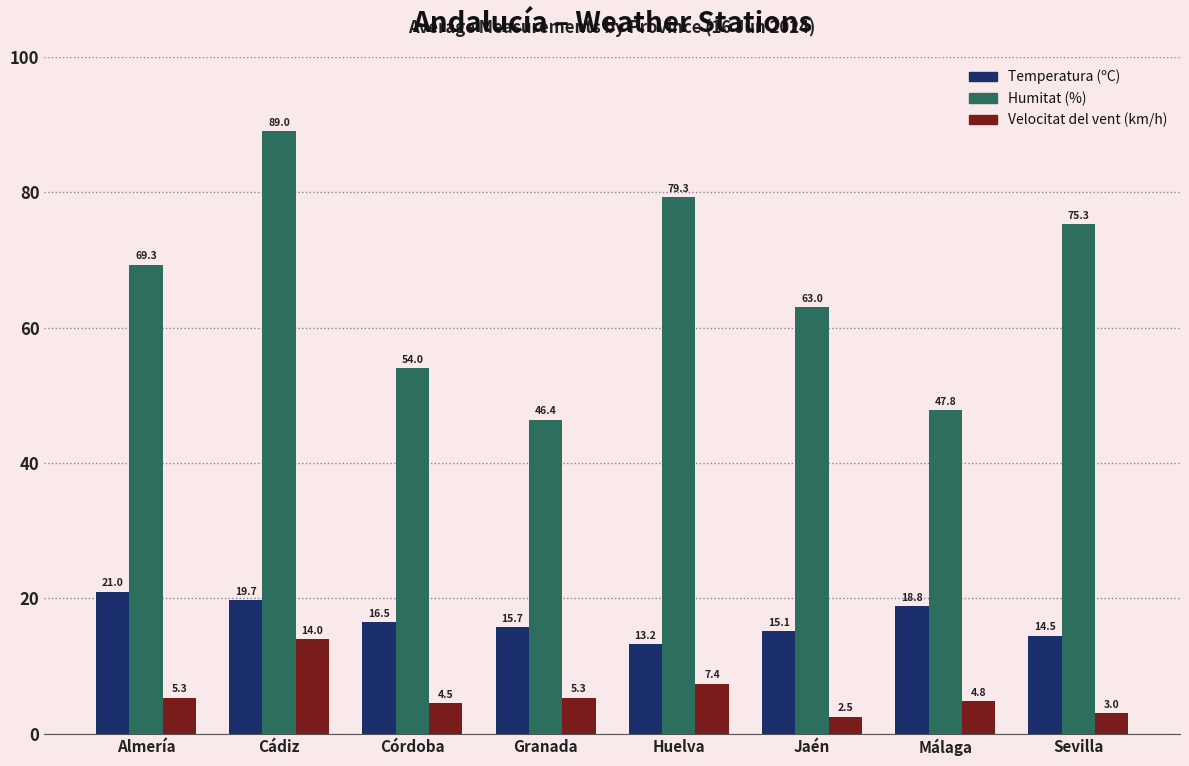

Is it true that Humitat (%) equals 17.0 at Málaga?

False